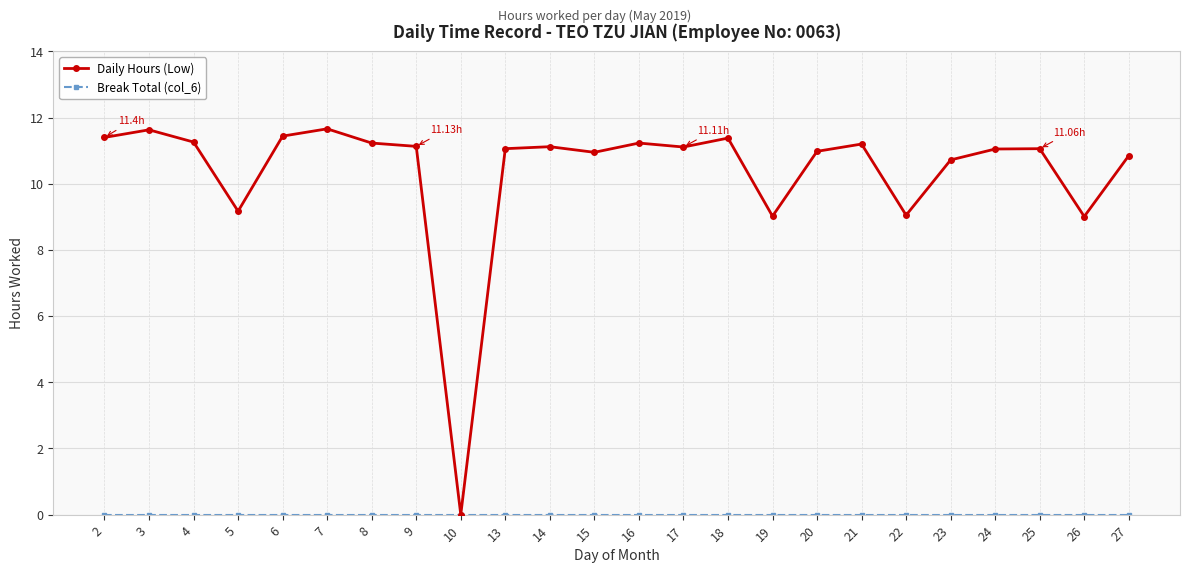

Which series has the largest range (max minus min)?

Daily Hours (Low)